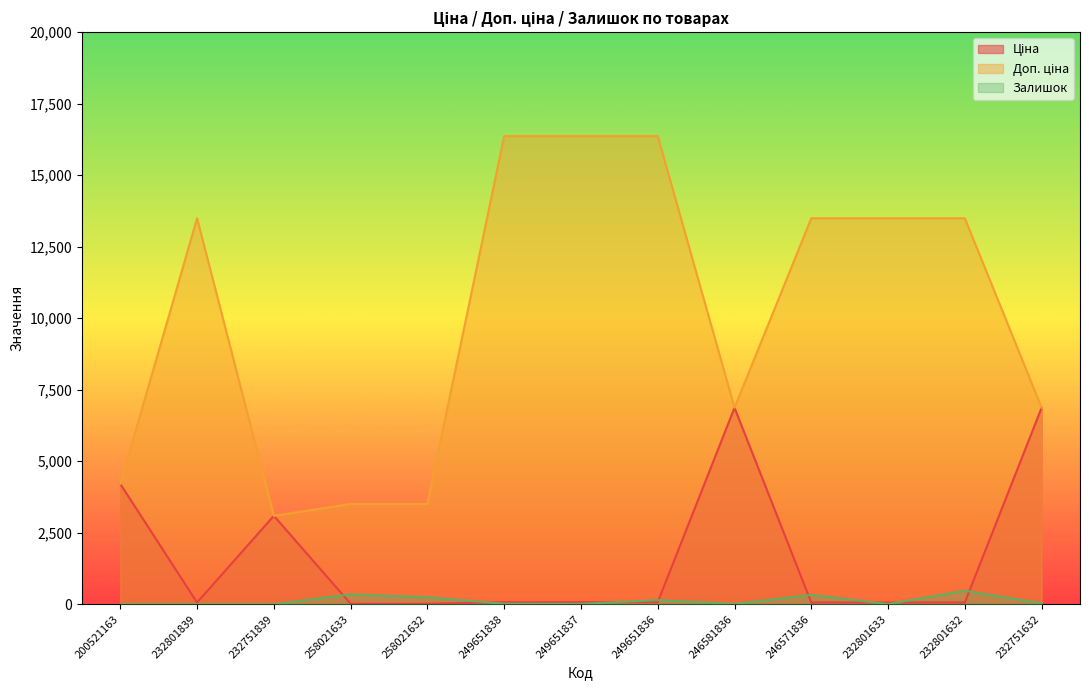

Reading right to left, extract all data points from this chart.

Ціна: 232751632=6869.4	232801632=60.0	232801633=60.0	246571836=60.0	246581836=6869.4	249651836=72.7	249651837=72.7	249651838=72.7	258021632=15.6	258021633=15.6	232751839=3091.2	232801839=60.0	200521163=4204.8
Доп. ціна: 232751632=6869.4	232801632=13493.2	232801633=13493.2	246571836=13493.2	246581836=6869.4	249651836=16366.5	249651837=16366.5	249651838=16366.5	258021632=3506.0	258021633=3506.0	232751839=3091.0	232801839=13493.2	200521163=4205.0
Залишок: 232751632=32.0	232801632=471.0	232801633=7.0	246571836=326.0	246581836=10.0	249651836=145.0	249651837=13.0	249651838=19.0	258021632=243.0	258021633=347.0	232751839=0.0	232801839=0.0	200521163=2.0